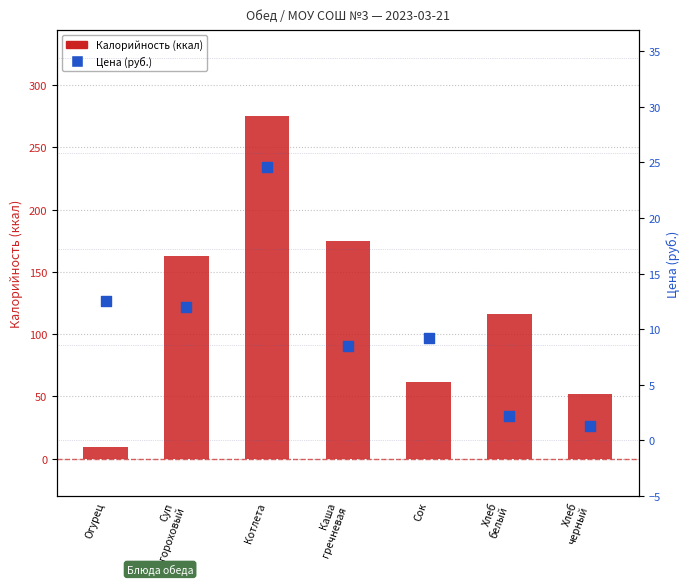

Which series contains the highest Y value?

Калорийность (ккал)